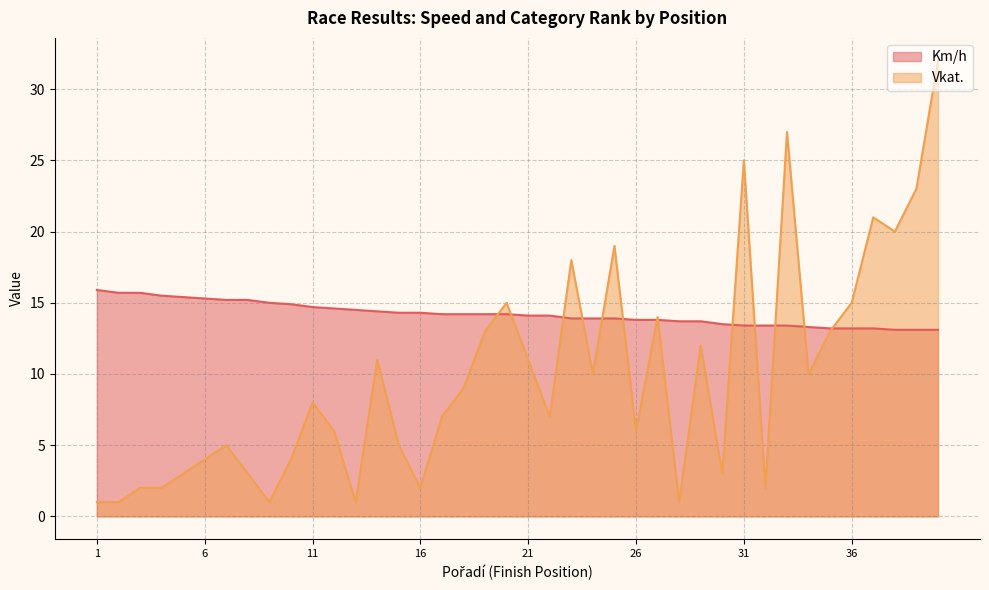

How many intersections are there between Vkat. and Km/h?

13